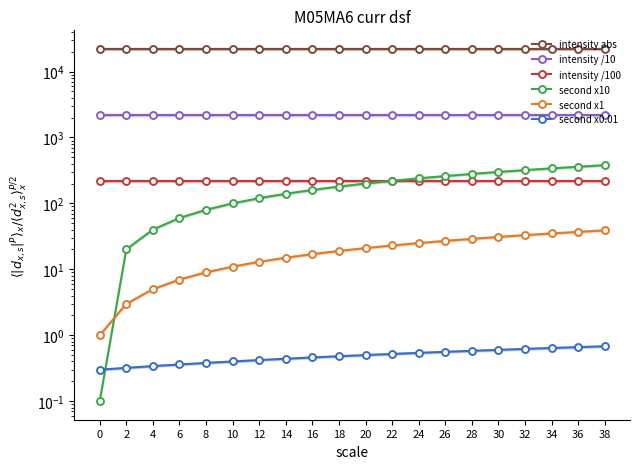

What is the greatest value displayed?

22104.1